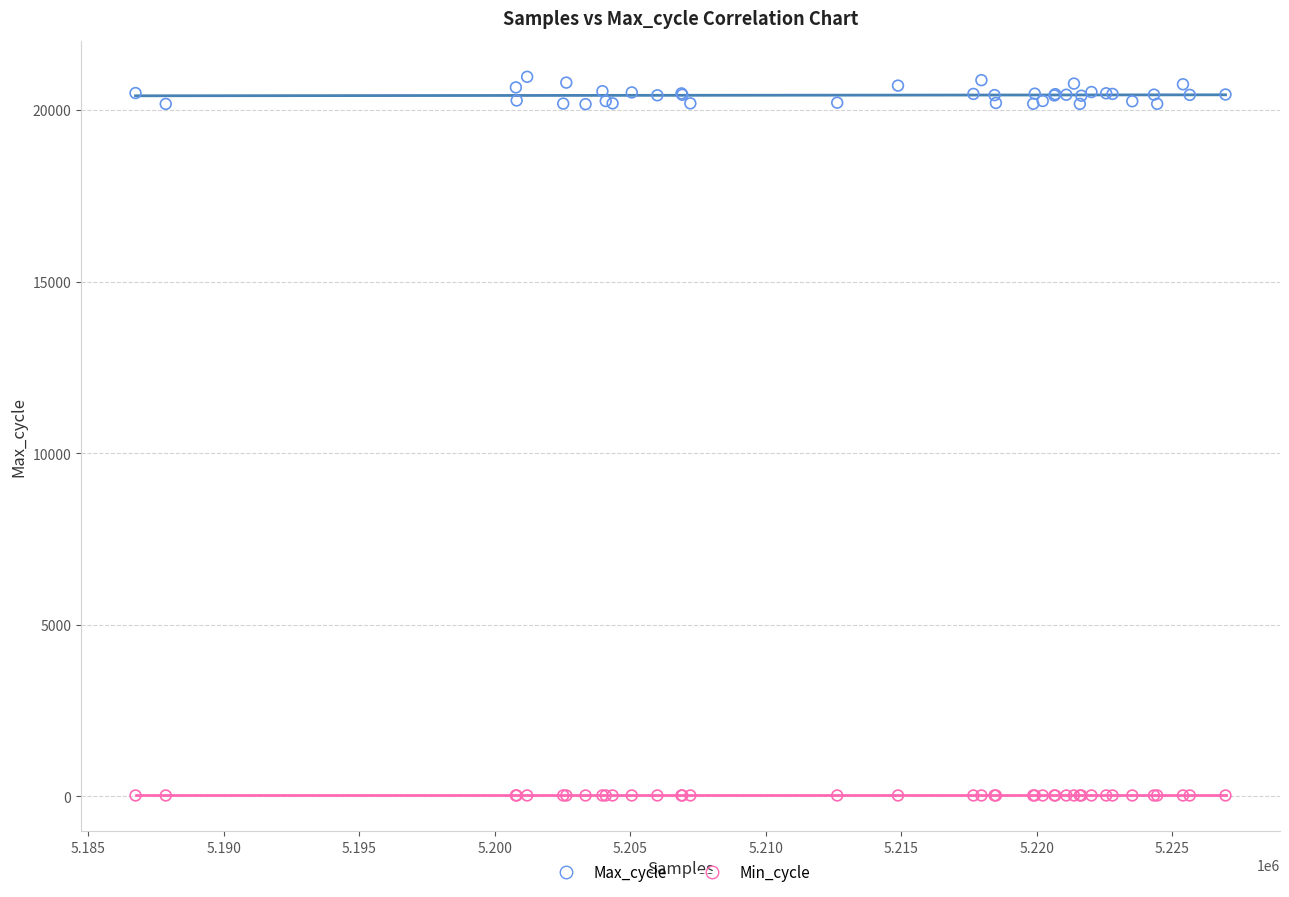

Which series reaches the minimum Y coordinate?

Min_cycle